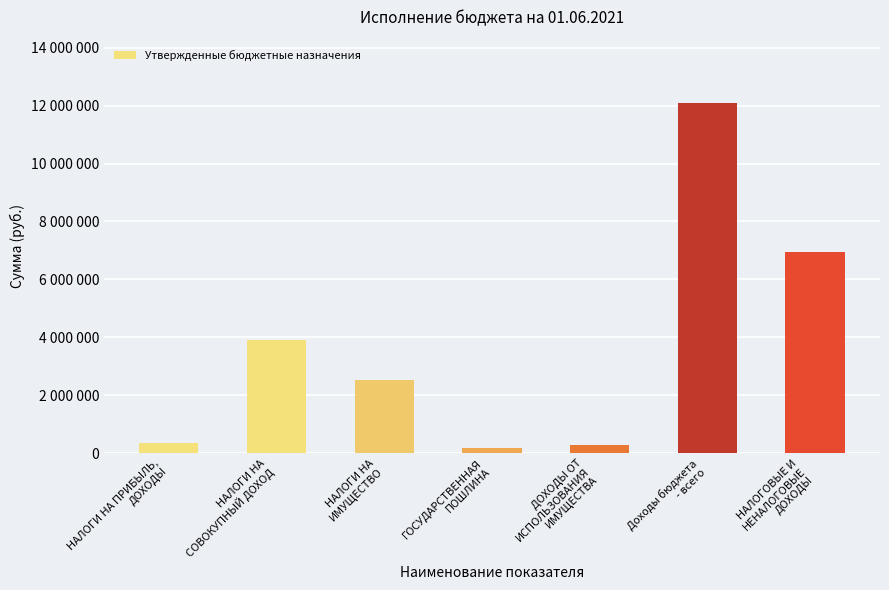

Reading left to right, what are all the values shown in this chart?

341700	3904600	2521800	178700	279000	12100500	6946800